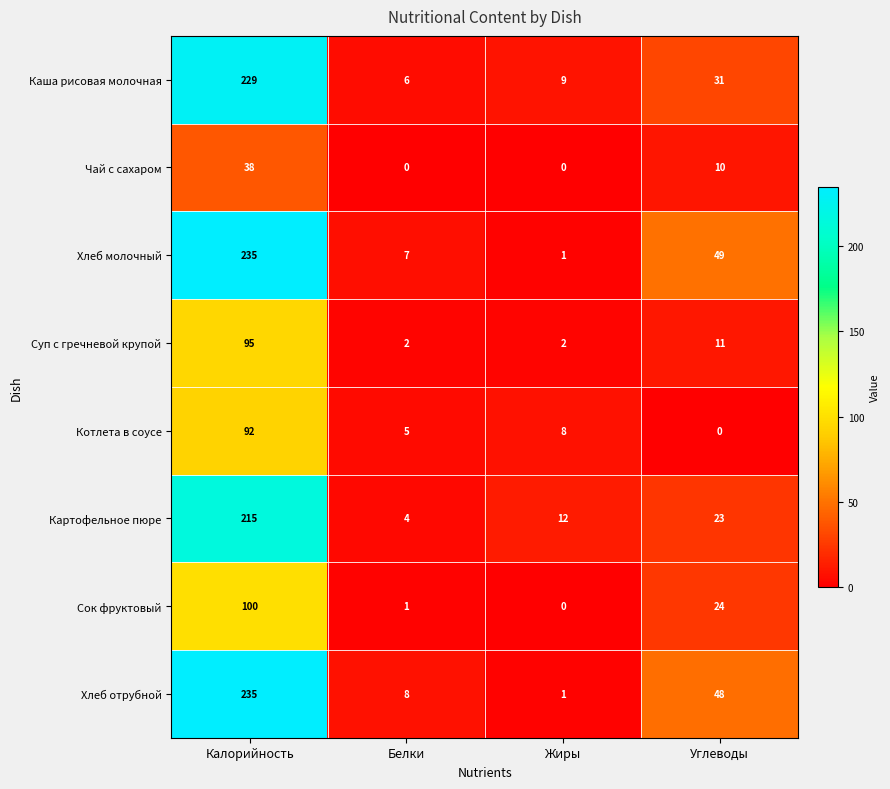

The value of Каша рисовая молочная at Калорийность is 353. True or false?

False